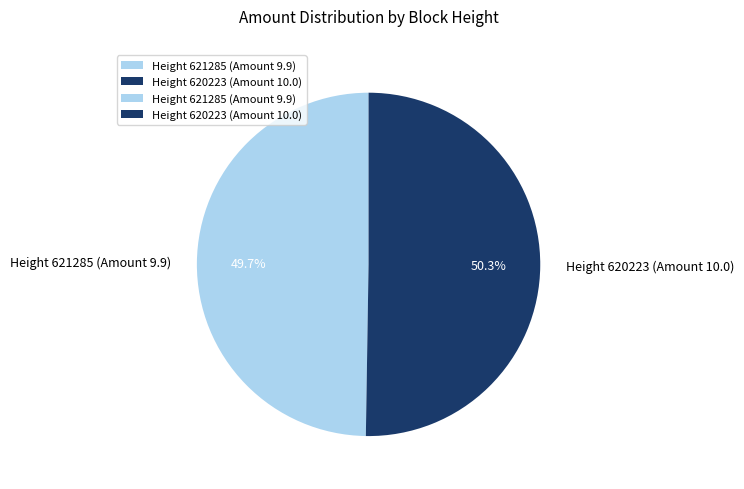

What is the majority slice?

Height 620223 (Amount 10.0)